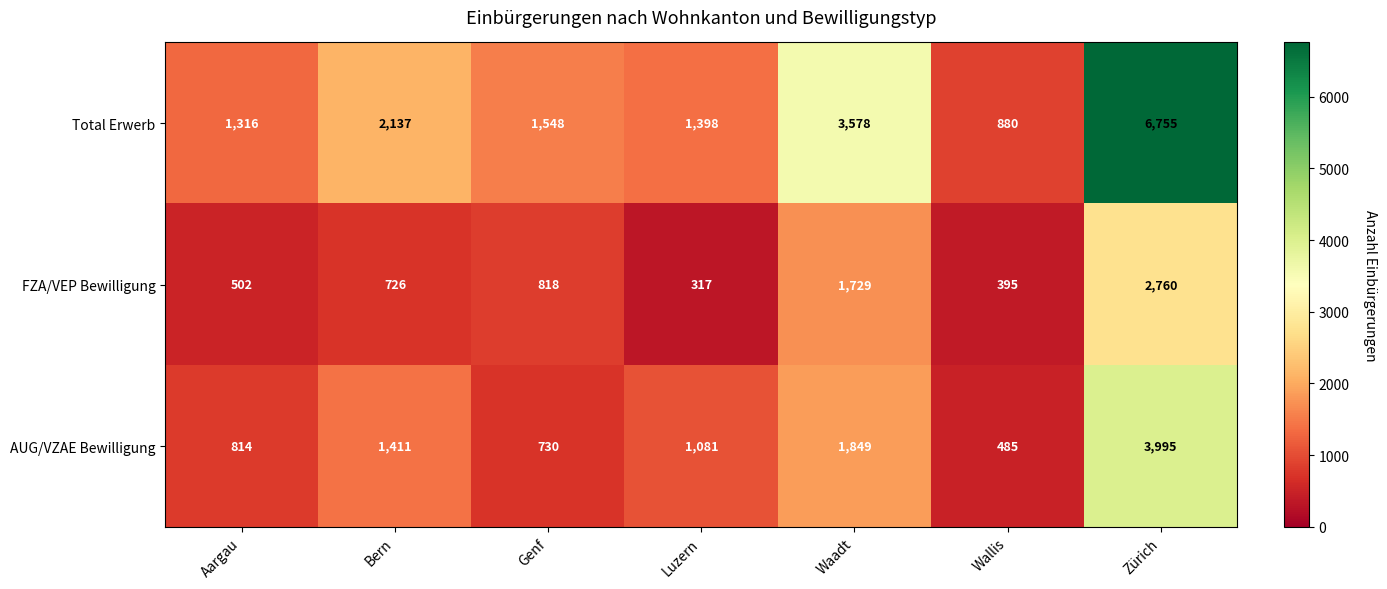

List the series in order of their overall mean, lowest first.

FZA/VEP Bewilligung, AUG/VZAE Bewilligung, Total Erwerb